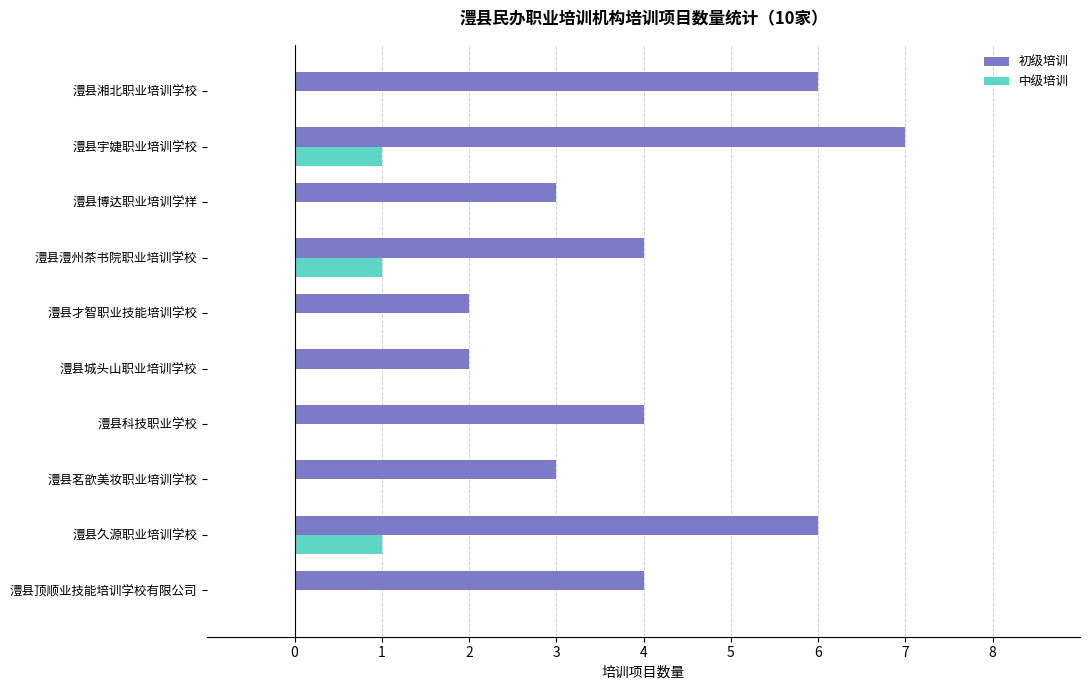

What is the total value across all series at 澧县博达职业培训学样?

3